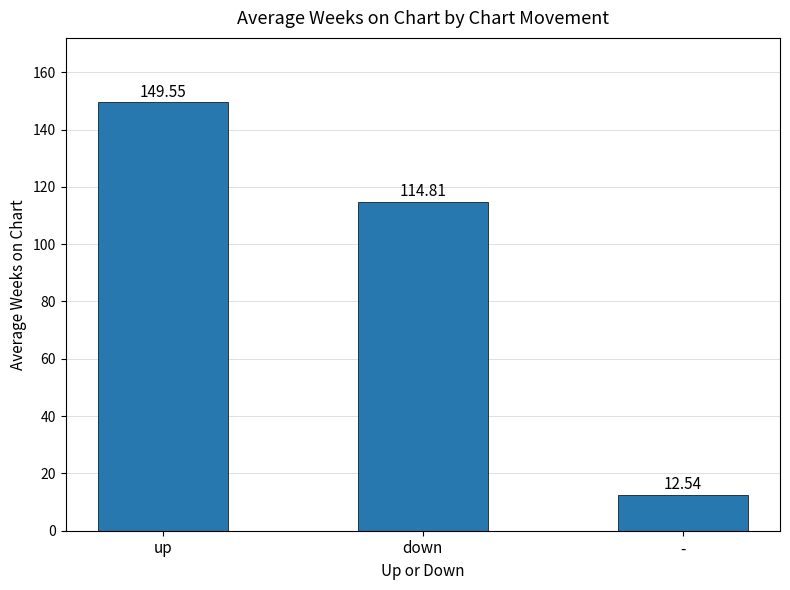

Which has a higher value, up or down?

up